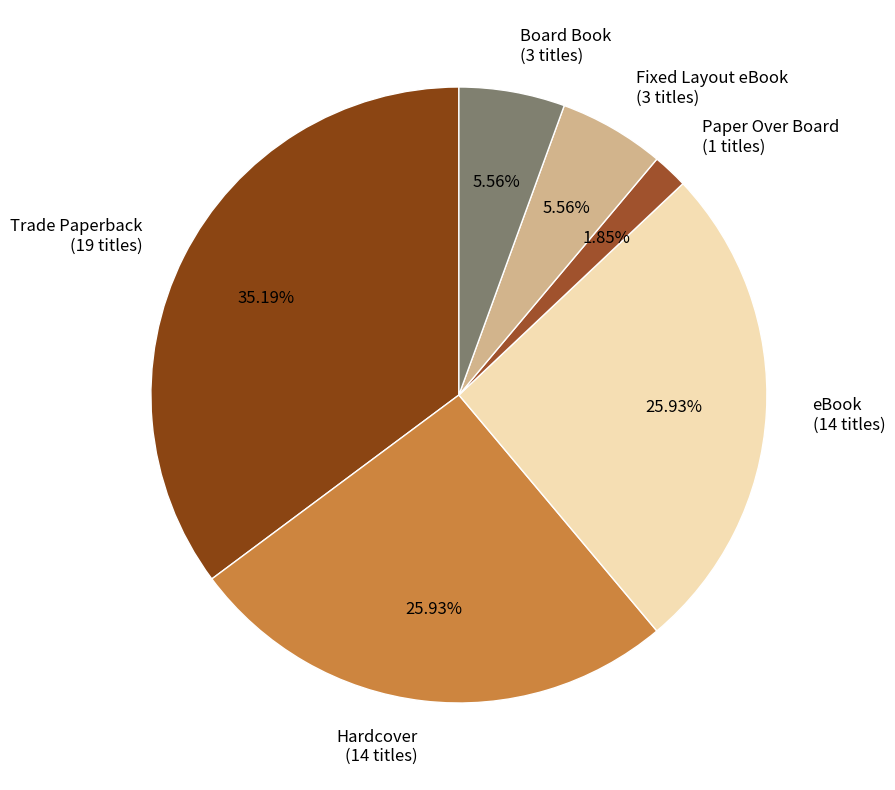

How much of the chart is everything except Trade Paperback?

64.8%